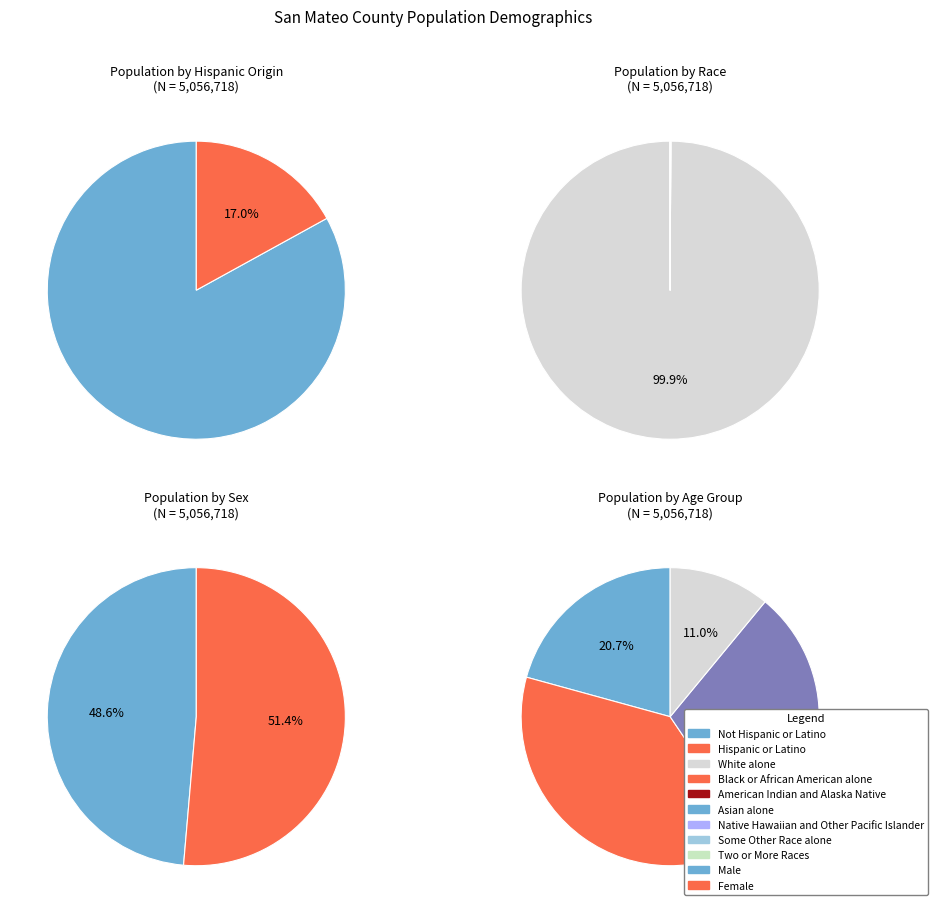

The Asian alone slice represents 0% of the pie. True or false?

True